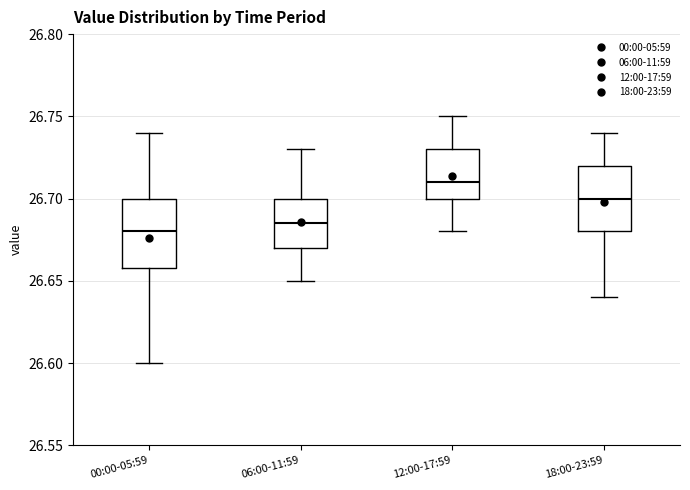

Reading left to right, transcribe this box plot: for each box, give where its median line is, the range the box spans, and where its two whiskers end, as read against the y-axis. The values are not printed on the chart, so give them approximately, as read against the axis.

00:00-05:59: median 26.680, box 26.660 to 26.700, whiskers 26.600 to 26.740
06:00-11:59: median 26.685, box 26.670 to 26.700, whiskers 26.650 to 26.730
12:00-17:59: median 26.710, box 26.700 to 26.730, whiskers 26.680 to 26.750
18:00-23:59: median 26.700, box 26.680 to 26.720, whiskers 26.640 to 26.740